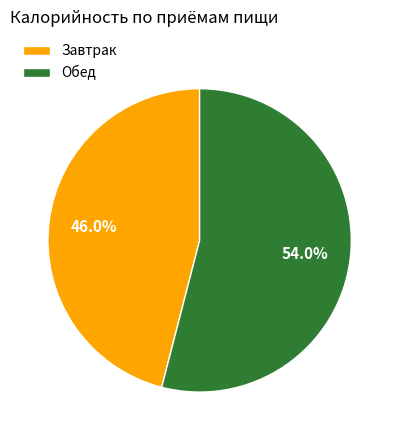

The Завтрак slice represents 59% of the pie. True or false?

False